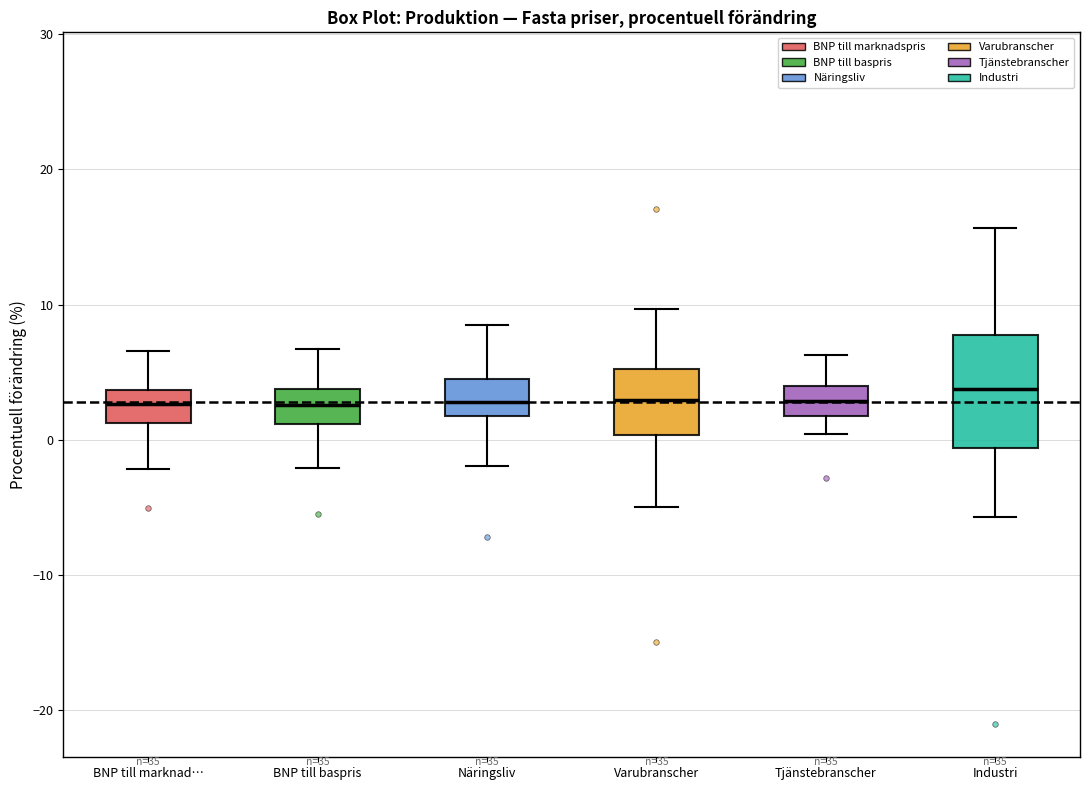

Where does the lower whisker of the box for Industri end on the y-axis? The values are not printed on the chart, so give them approximately, as read against the axis.

-6